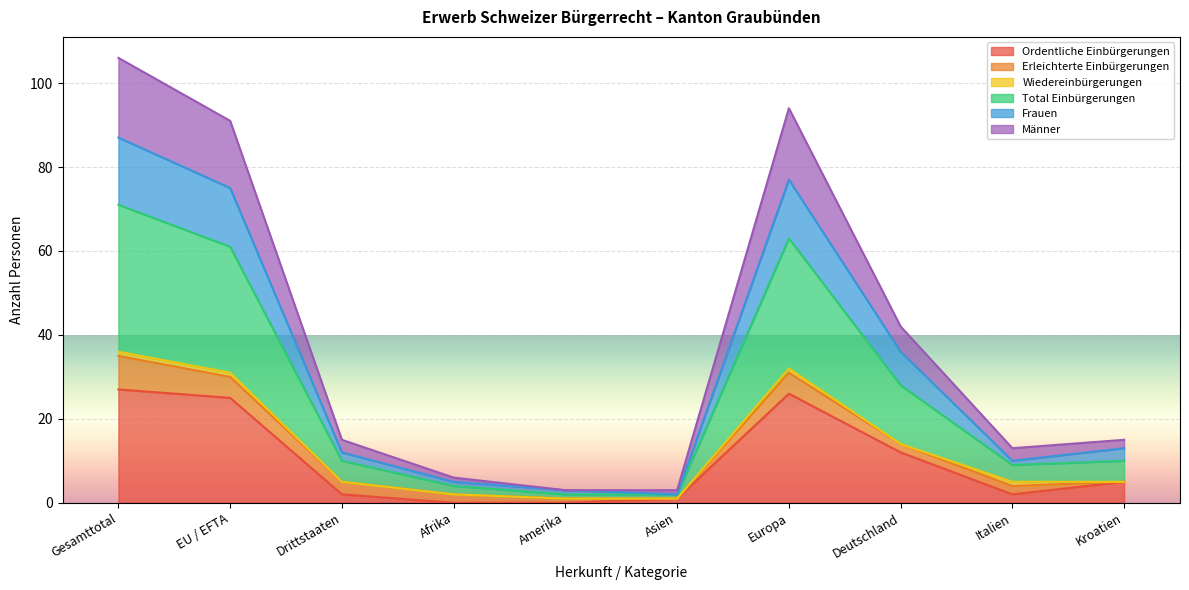

How many categories are shown in the chart?

10